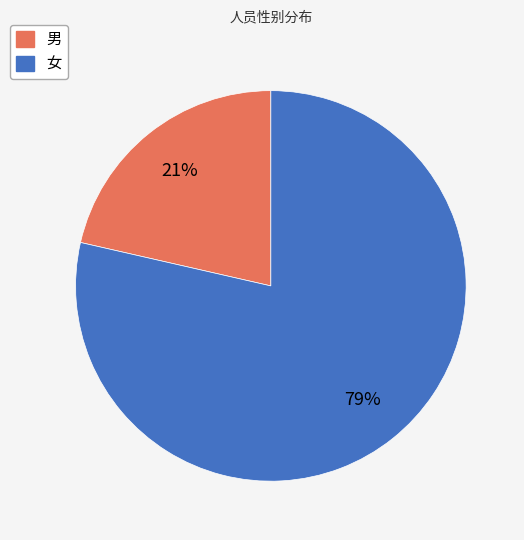

Which slice represents more than half of the pie?

女